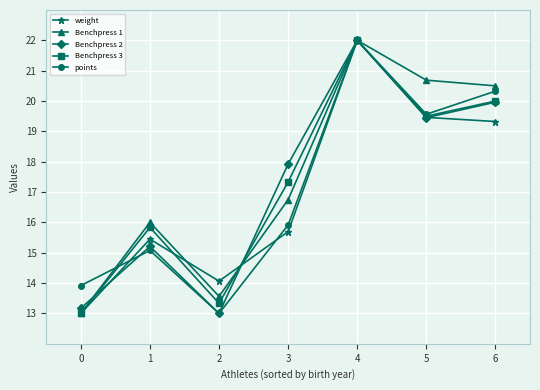

How many lines are shown in the chart?

5